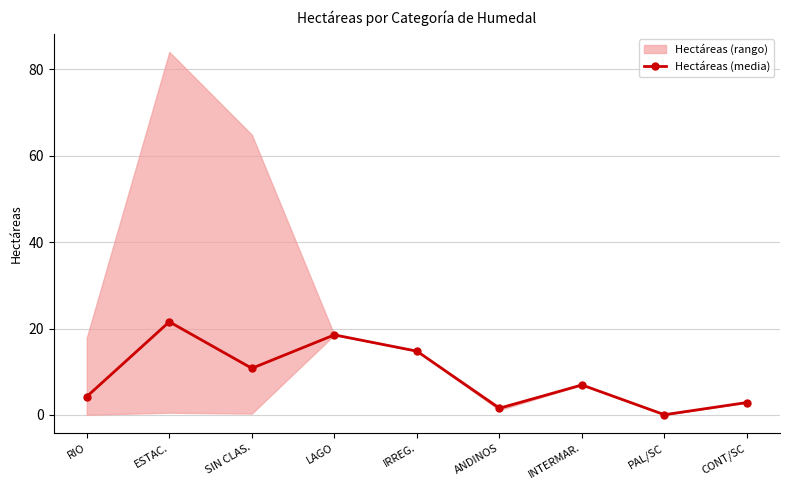

What is the smallest value displayed?

0.1